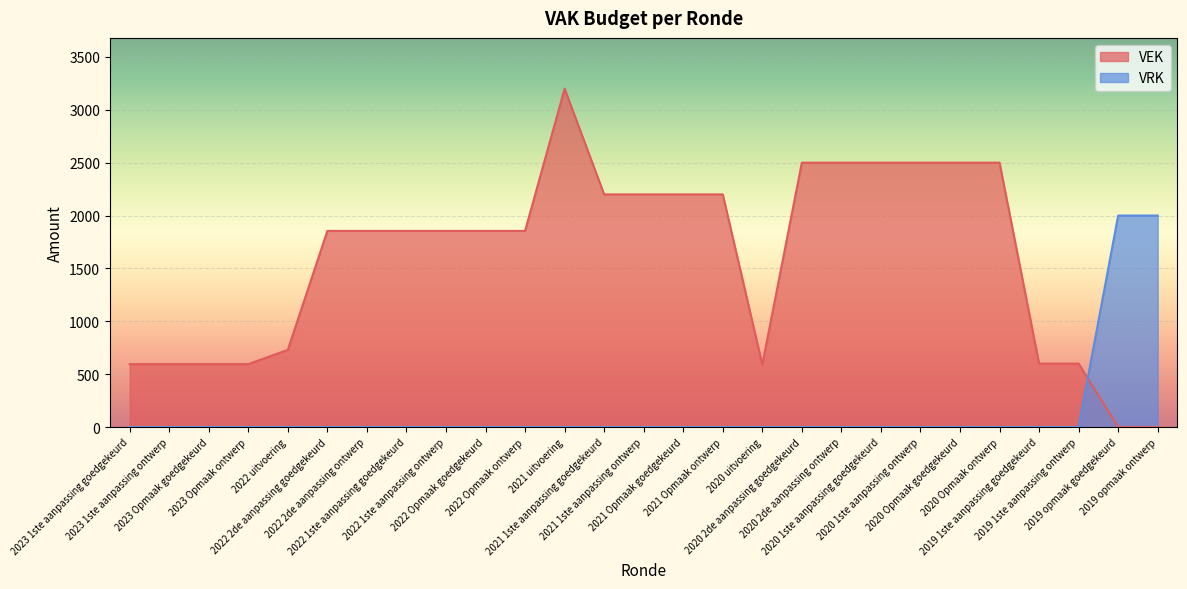

Reading right to left, list all the values displayed in this chart.

VEK: 2019 opmaak ontwerp=0	2019 opmaak goedgekeurd=0	2019 1ste aanpassing ontwerp=600	2019 1ste aanpassing goedgekeurd=600	2020 Opmaak ontwerp=2500	2020 Opmaak goedgekeurd=2500	2020 1ste aanpassing ontwerp=2500	2020 1ste aanpassing goedgekeurd=2500	2020 2de aanpassing ontwerp=2500	2020 2de aanpassing goedgekeurd=2500	2020 uitvoering=590	2021 Opmaak ontwerp=2200	2021 Opmaak goedgekeurd=2200	2021 1ste aanpassing ontwerp=2200	2021 1ste aanpassing goedgekeurd=2200	2021 uitvoering=3200	2022 Opmaak ontwerp=1855	2022 Opmaak goedgekeurd=1855	2022 1ste aanpassing ontwerp=1855	2022 1ste aanpassing goedgekeurd=1855	2022 2de aanpassing ontwerp=1855	2022 2de aanpassing goedgekeurd=1855	2022 uitvoering=730	2023 Opmaak ontwerp=595	2023 Opmaak goedgekeurd=595	2023 1ste aanpassing ontwerp=595	2023 1ste aanpassing goedgekeurd=595
VRK: 2019 opmaak ontwerp=2000	2019 opmaak goedgekeurd=2000	2019 1ste aanpassing ontwerp=0	2019 1ste aanpassing goedgekeurd=0	2020 Opmaak ontwerp=0	2020 Opmaak goedgekeurd=0	2020 1ste aanpassing ontwerp=0	2020 1ste aanpassing goedgekeurd=0	2020 2de aanpassing ontwerp=0	2020 2de aanpassing goedgekeurd=0	2020 uitvoering=0	2021 Opmaak ontwerp=0	2021 Opmaak goedgekeurd=0	2021 1ste aanpassing ontwerp=0	2021 1ste aanpassing goedgekeurd=0	2021 uitvoering=0	2022 Opmaak ontwerp=0	2022 Opmaak goedgekeurd=0	2022 1ste aanpassing ontwerp=0	2022 1ste aanpassing goedgekeurd=0	2022 2de aanpassing ontwerp=0	2022 2de aanpassing goedgekeurd=0	2022 uitvoering=0	2023 Opmaak ontwerp=0	2023 Opmaak goedgekeurd=0	2023 1ste aanpassing ontwerp=0	2023 1ste aanpassing goedgekeurd=0